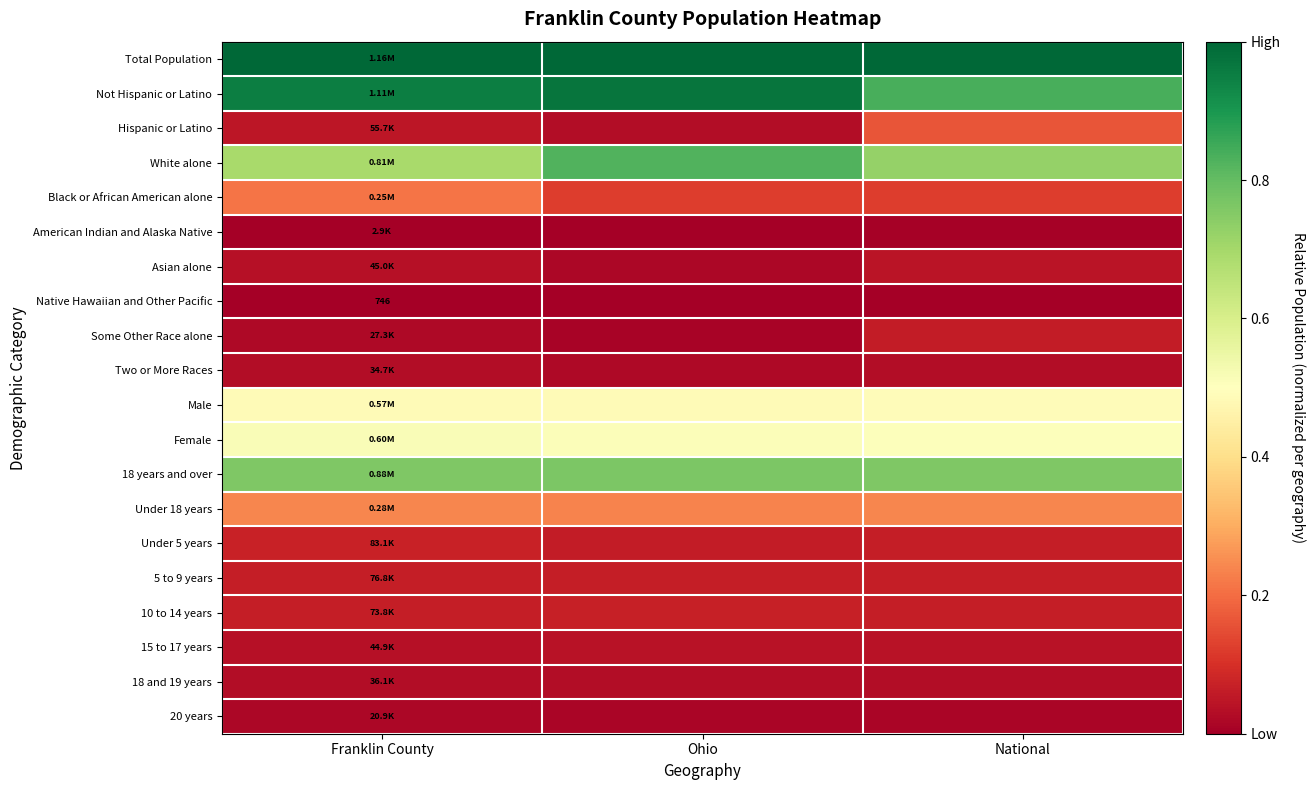

What is the difference between the highest and lowest values at Franklin County?

1.0